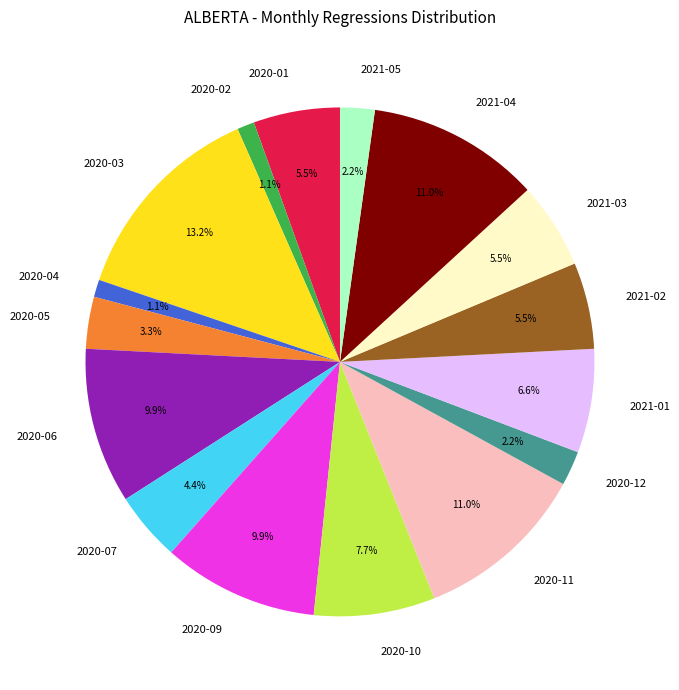

Which slice is the largest?

2020-03